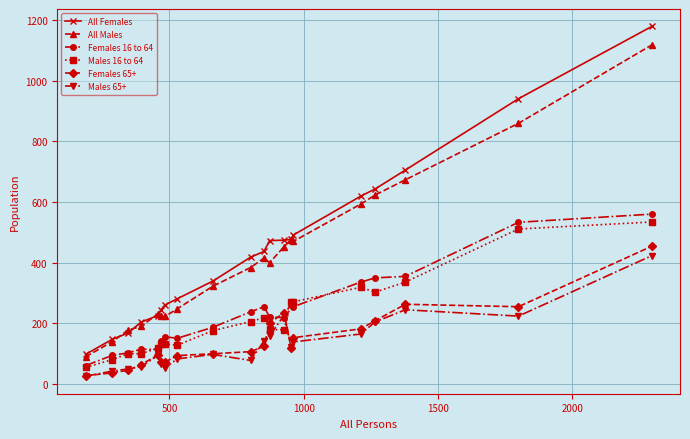

What is the value of the All Males point at the 10th from the left?

384